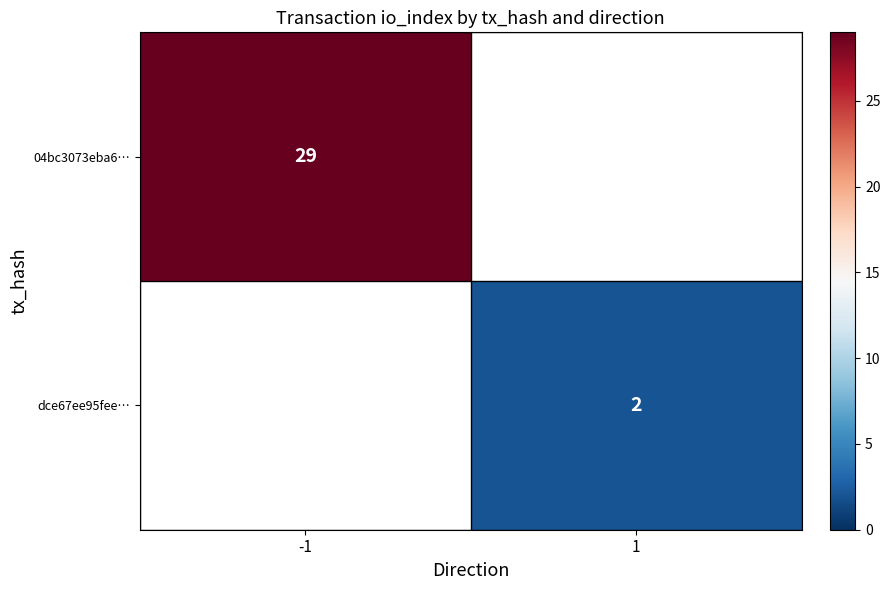

The value of 04bc3073eba6… at -1 is 29. True or false?

True